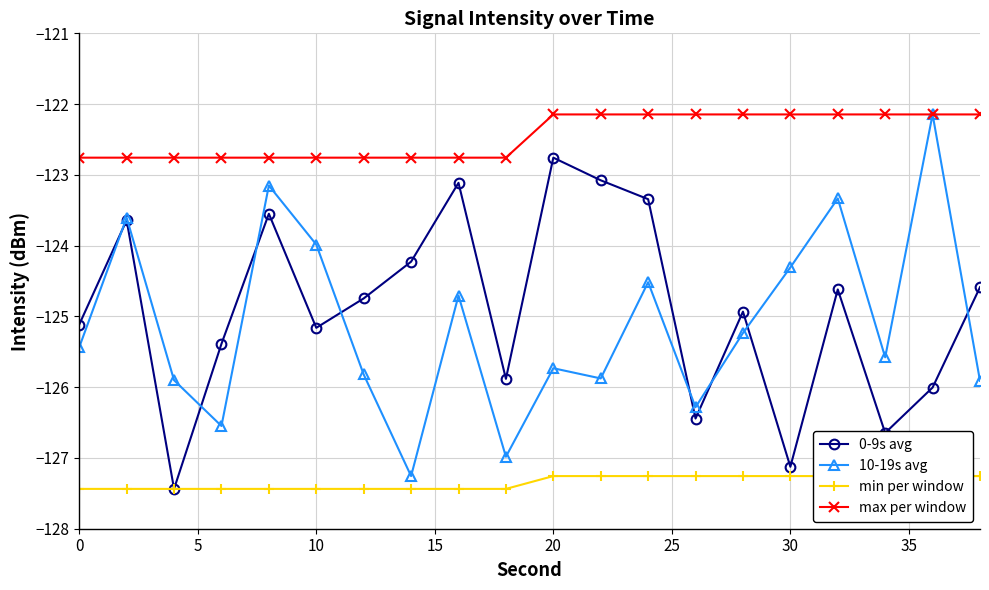

Is it true that 0-9s avg equals -74.5 at 20?

False